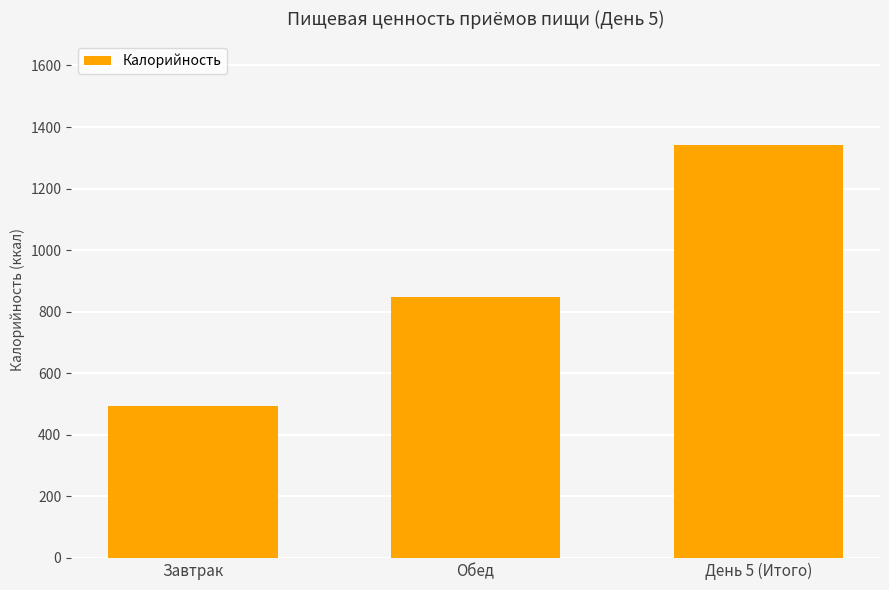

Approximately how many times larger is the value at Завтрак compared to День 5 (Итого)?

0.4